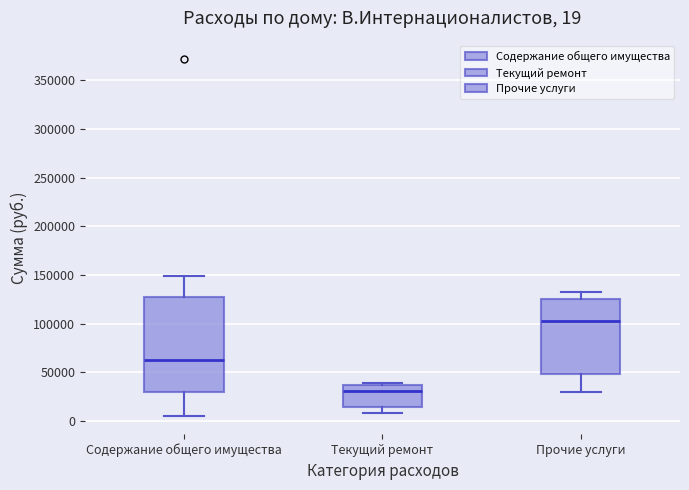

Comparing the boxes themselves (not the whiskers), which one is the tallest?

Содержание общего имущества